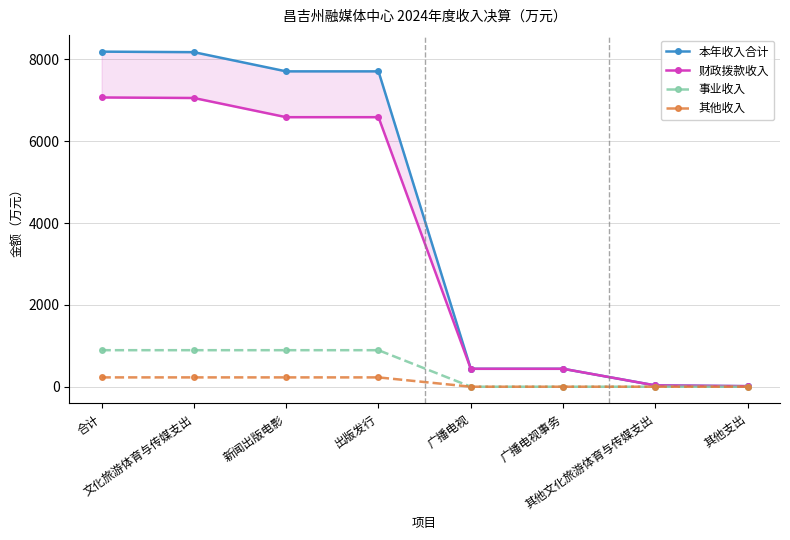

At which category does the chart reach its minimum across all series?

广播电视